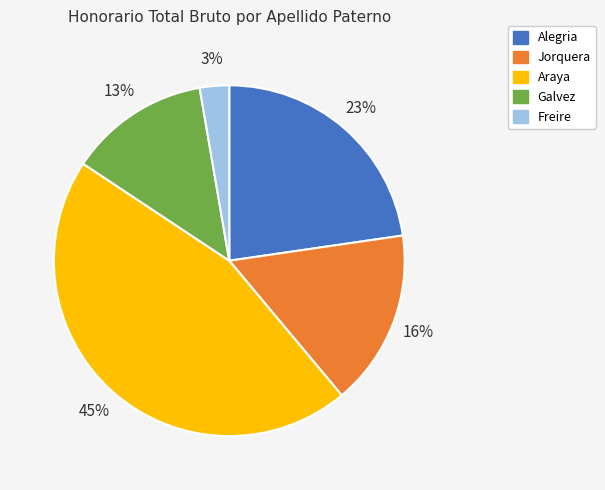

Is there any slice that represents more than half of the pie?

No